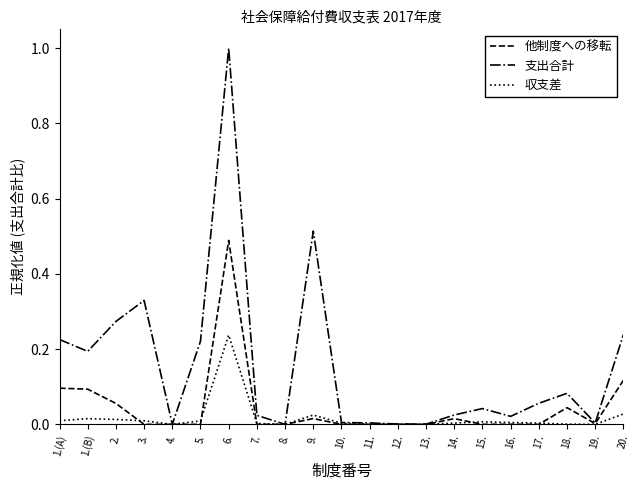

At which label does 収支差 reach its peak?

6.